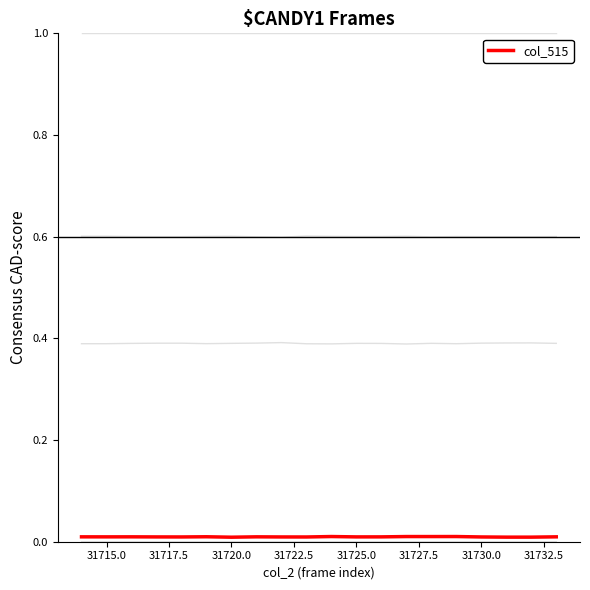

How many categories are shown in the chart?

20